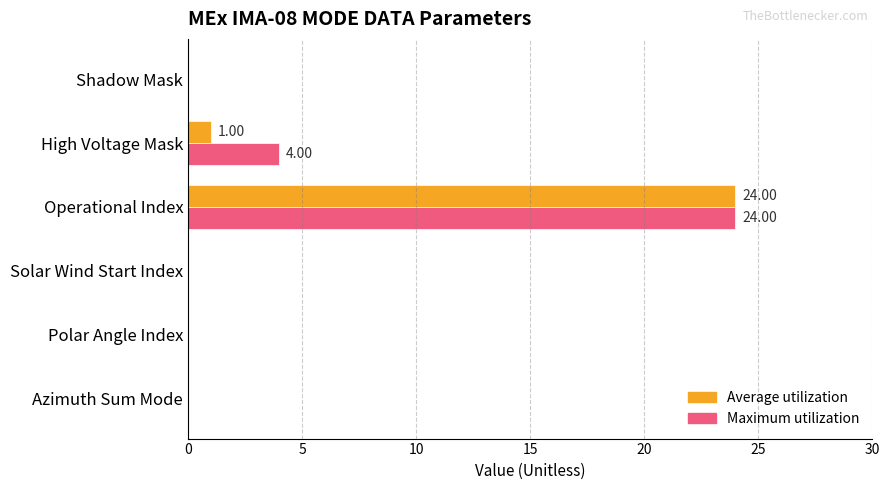

At which category is the sum across all series the highest?

Operational Index